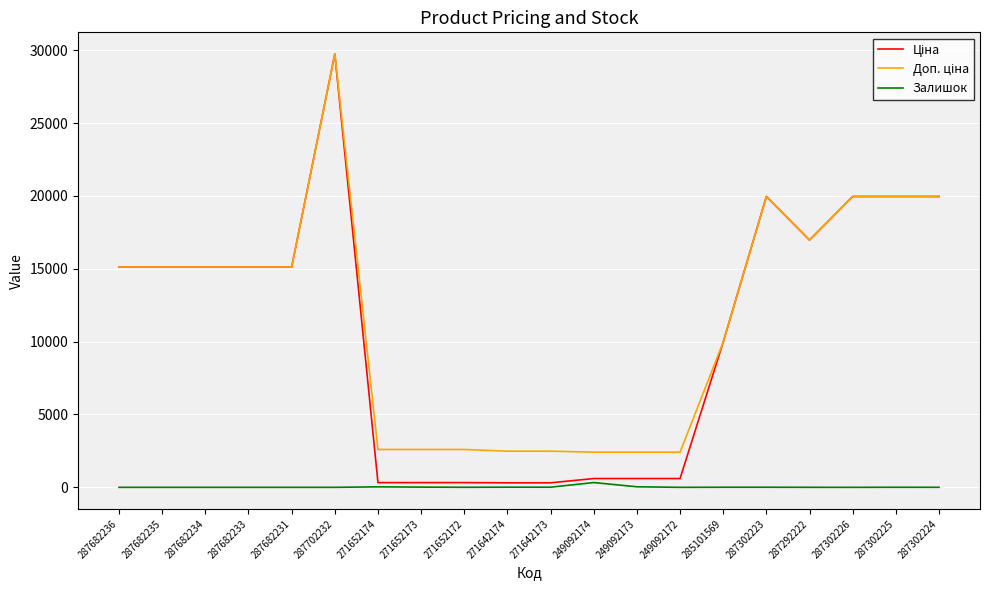

What is the total value across all series at 287682236?

30240.0